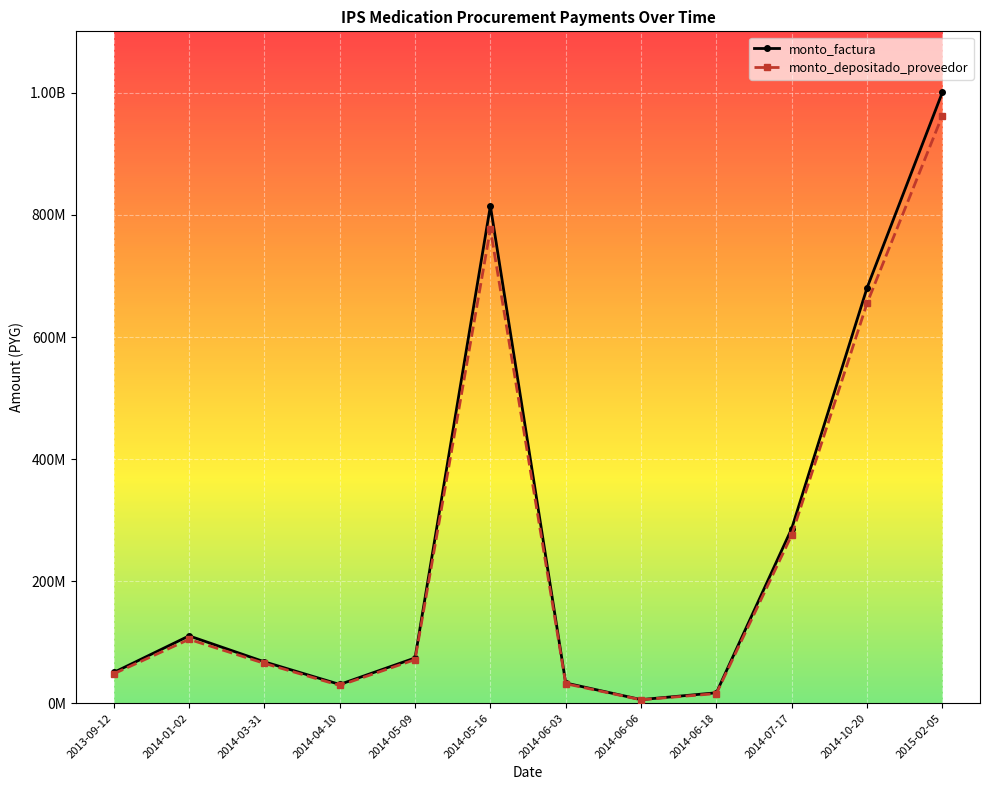

Does the chart have visible grid lines?

Yes